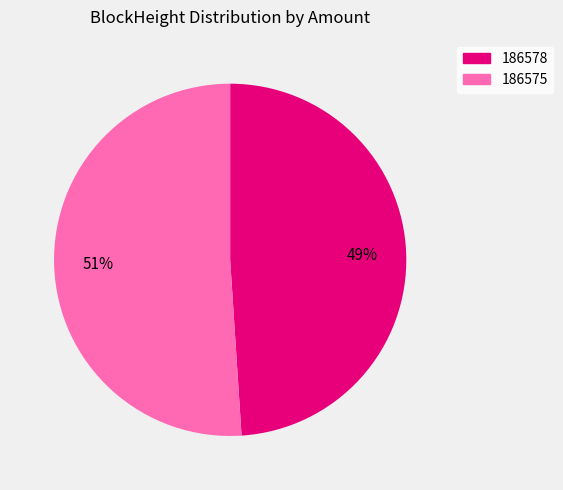

Combined, do 186575 and 186578 account for over 50%?

Yes